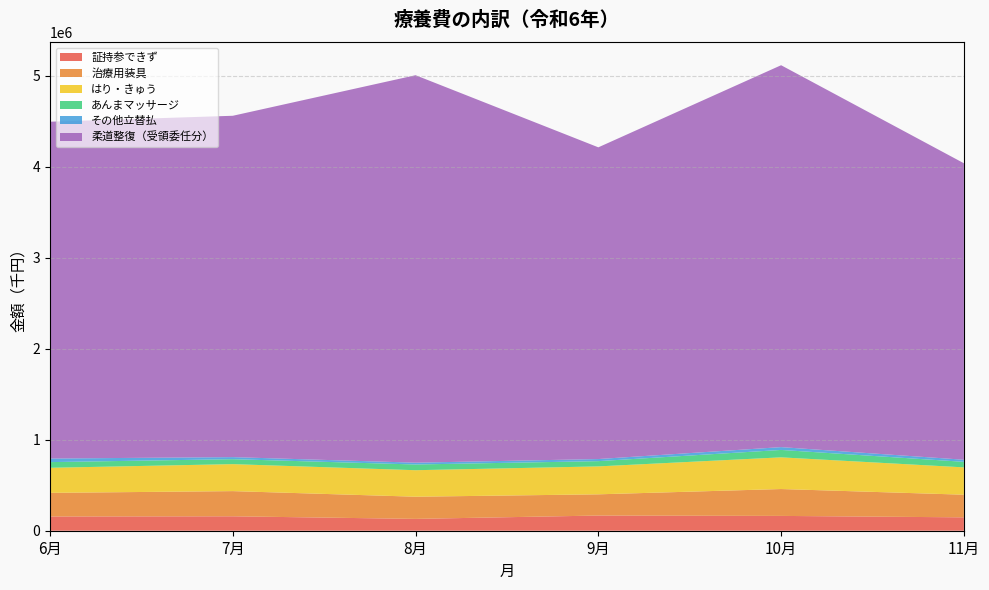

Reading left to right, list all the values displayed in this chart.

証持参できず: 6月=156246.2	7月=158421.3	8月=130012.0	9月=166811.7	10月=162725.3	11月=146948.9
治療用装具: 6月=259768.0	7月=276738.0	8月=243686.6	9月=233099.5	10月=295379.4	11月=248792.6
はり・きゅう: 6月=275511.4	7月=296470.3	8月=291161.7	9月=306893.3	10月=348080.7	11月=300384.0
あんまマッサージ: 6月=62243.0	7月=54303.1	8月=62753.5	9月=57586.7	10月=81365.4	11月=60634.4
その他立替払: 6月=39359.6	7月=22671.4	8月=19963.5	9月=23087.8	10月=30947.7	11月=23147.9
柔道整復（受領委任分）: 6月=3700413.7	7月=3750190.8	8月=4256836.4	9月=3424627.2	10月=4195659.7	11月=3257343.8